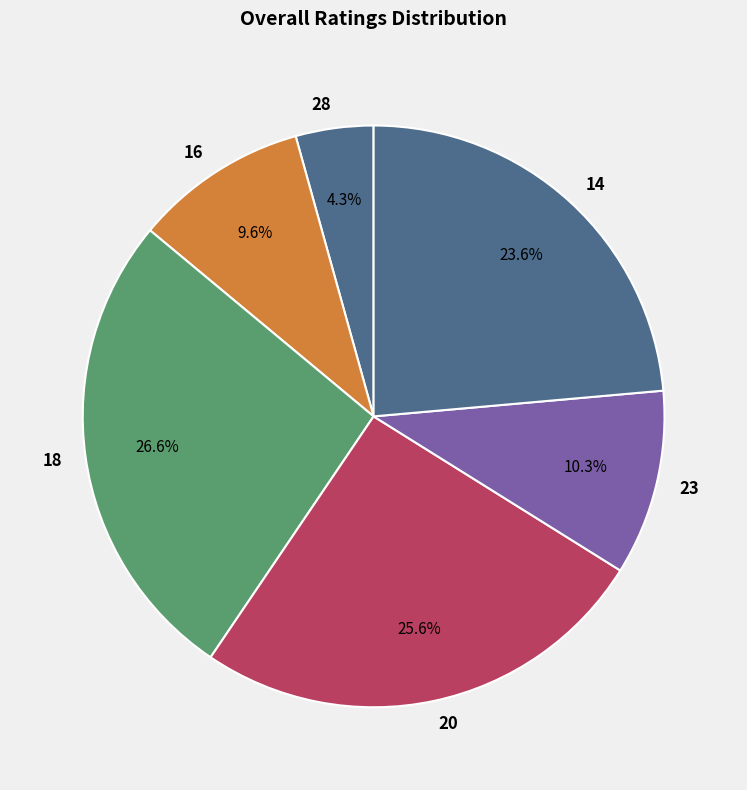

What is the smallest slice in the pie chart?

28